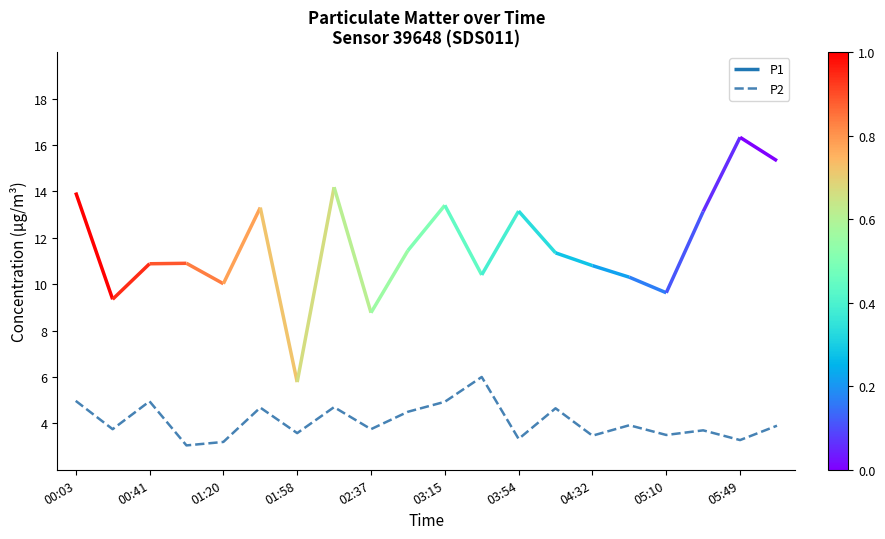

What position from the left is 00:41?

2